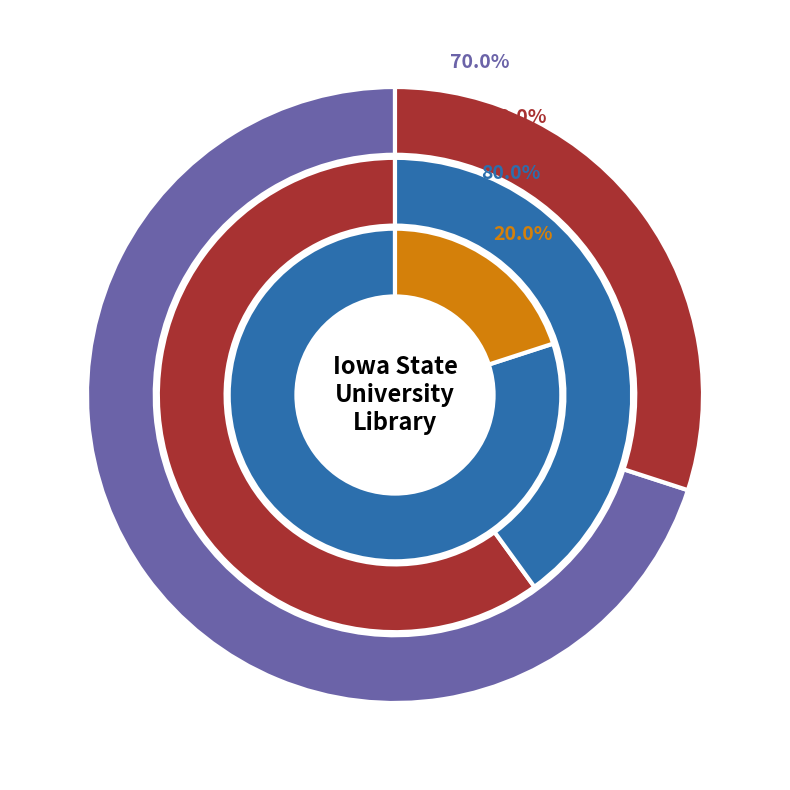

What percentage is the Beta Theta Pi lawn slice, to the nearest percent?

10%